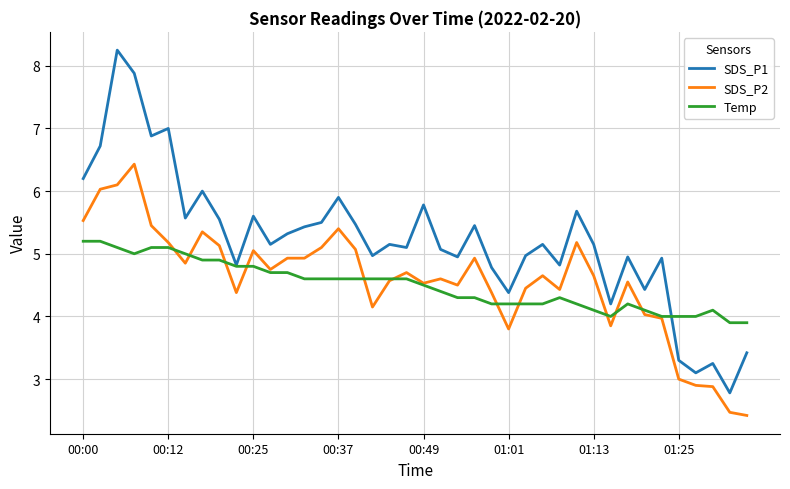

True or false: SDS_P1 has more than 2 points higher than both neighbors.

True